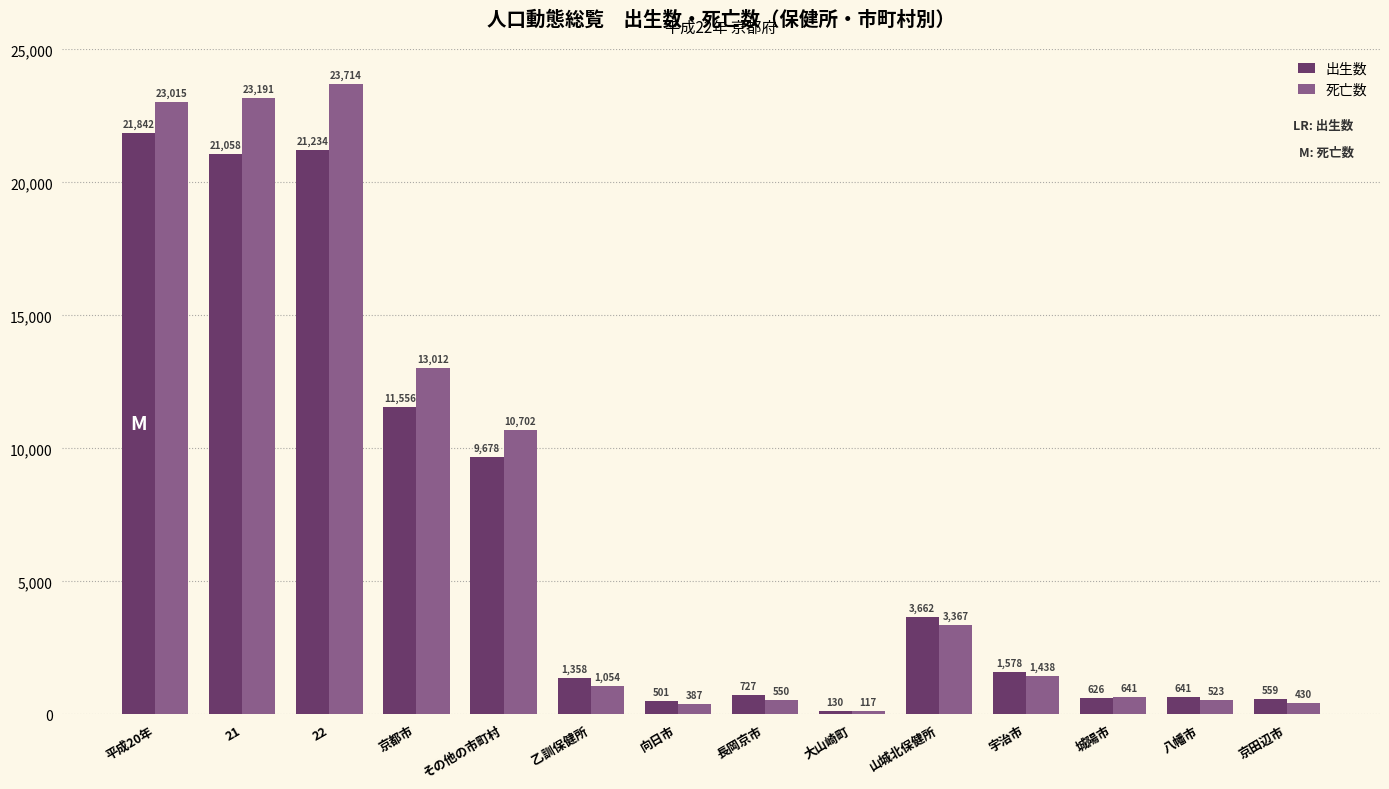

List the series in order of their peak value, highest first.

死亡数, 出生数